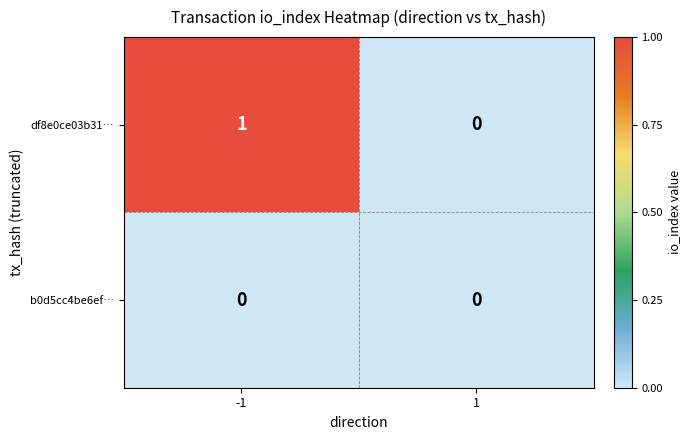

Reading right to left, transcribe all the data shown in this chart.

df8e0ce03b31…: 1=0	-1=1
b0d5cc4be6ef…: 1=0	-1=0